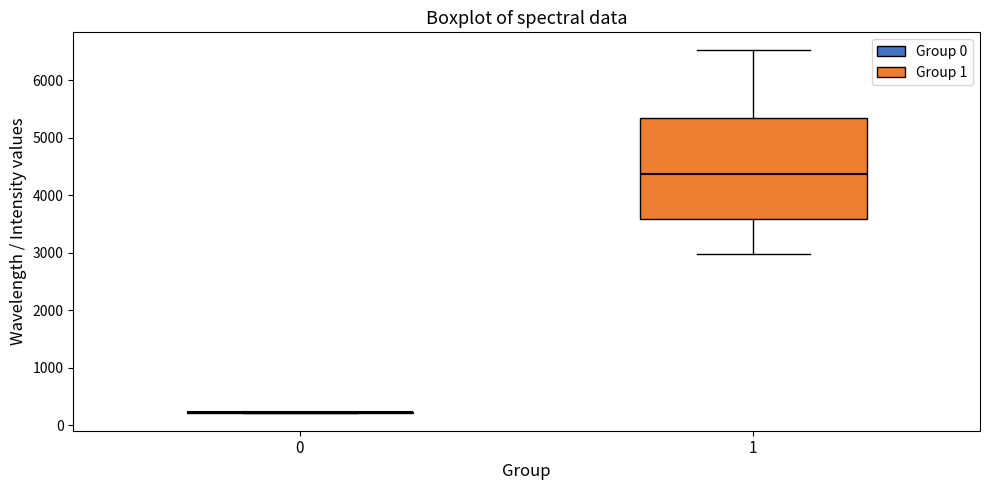

Reading left to right, read every box against the y-axis: the position of its median line, the range the box covers, and the ends of its whiskers. The values are not printed on the chart, so give them approximately, as read against the axis.

0: box collapsed to a line at 200, whiskers 200 to 200
1: median 4400, box 3600 to 5300, whiskers 3000 to 6500